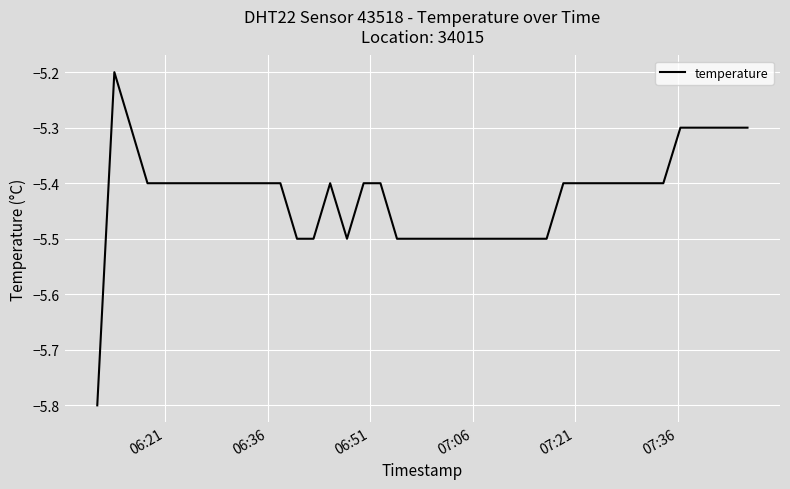

What is the maximum value shown in the chart?

-5.2